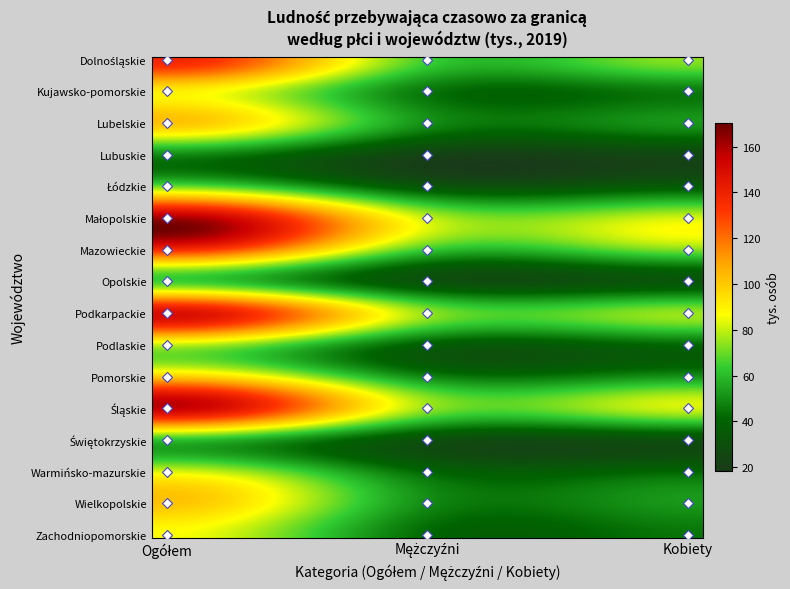

Count the number of categories in the chart.

3